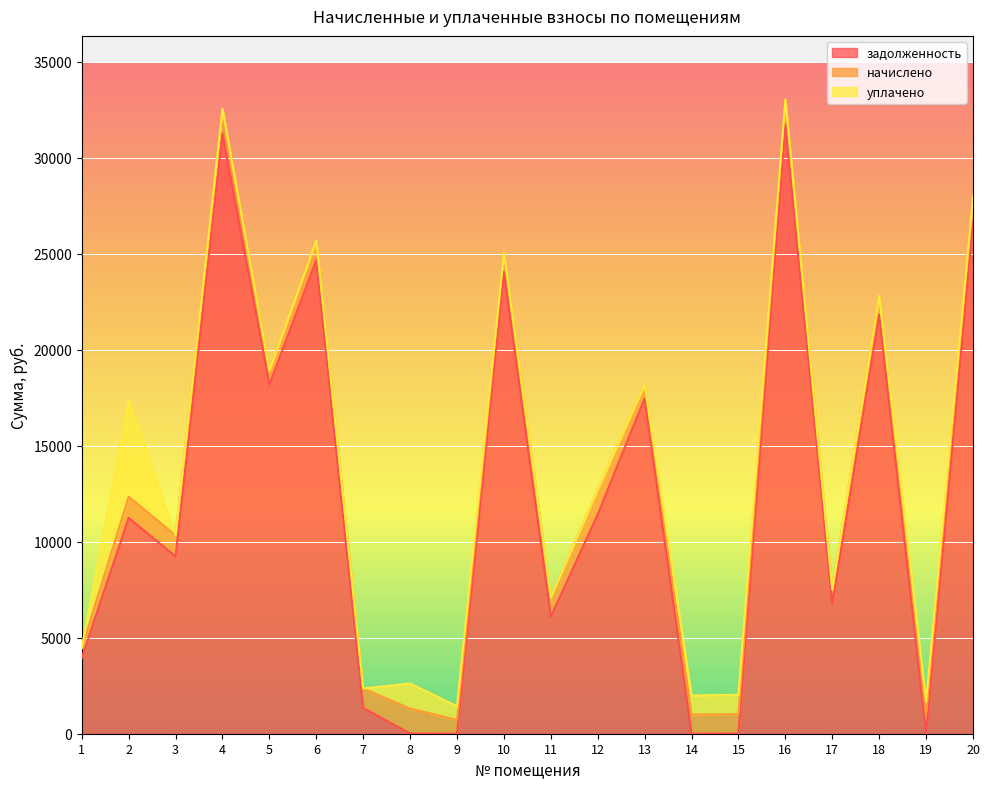

Reading left to right, transcribe all the data shown in this chart.

задолженность: 3940.7	11241.8	9237.6	31266.5	18175.9	24674.2	1342.6	8.5	0.2	24062.0	6096.4	11424.1	17469.7	0.0	6.2	31737.4	6768.2	21826.5	1.5	26655.8
начислено: 524.5	1103.7	1103.7	1294.8	752.7	1021.8	1010.1	1304.5	713.7	996.5	1010.1	1298.7	723.5	998.4	1010.1	1314.3	752.7	986.7	998.4	1326.0
уплачено: 0.0	5000.0	0.0	0.0	0.0	0.0	0.0	1305.0	714.0	0.0	0.0	0.0	0.0	994.0	1011.9	0.0	0.0	0.0	666.0	0.0